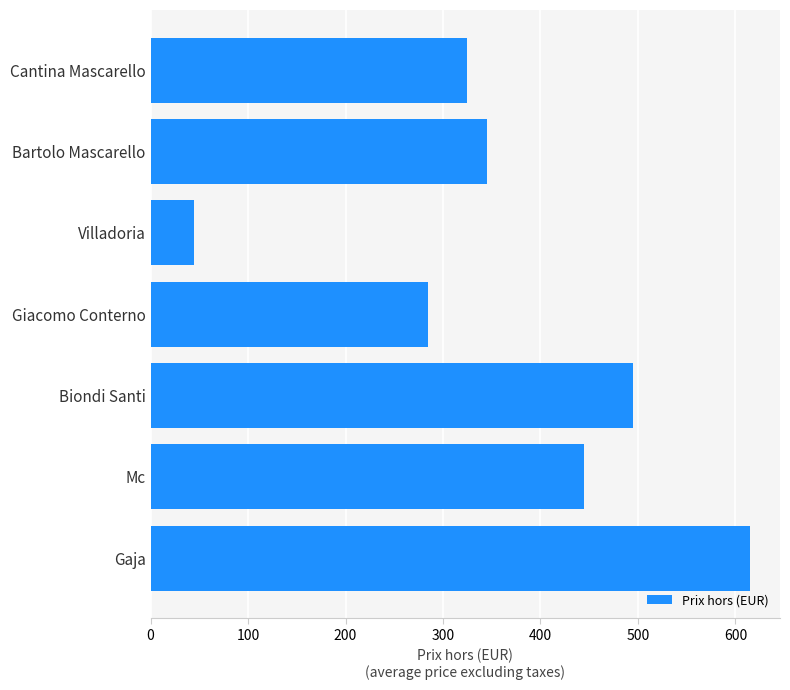

What is the difference between the maximum and minimum values?

570